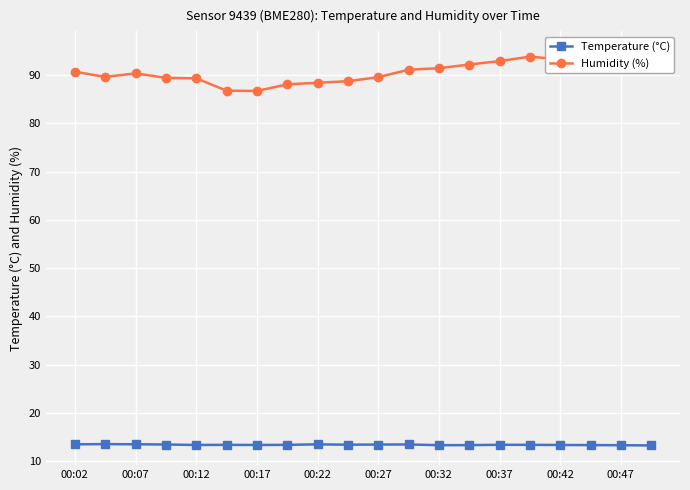

How many Temperature (°C) values are between 13 and 14?

20